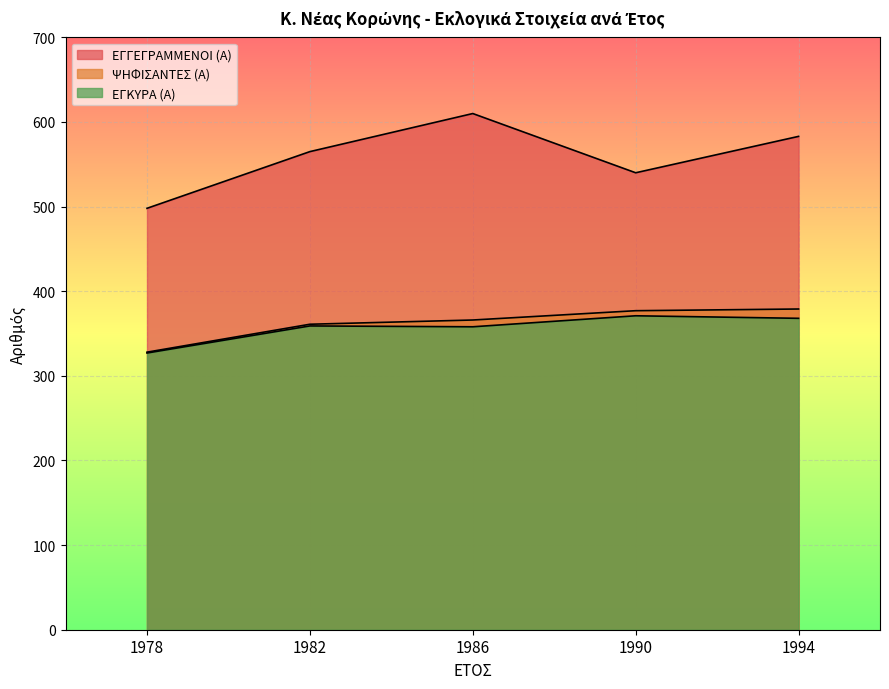

True or false: ΕΓΚΥΡΑ (Α) has more than 0 points higher than both neighbors.

True